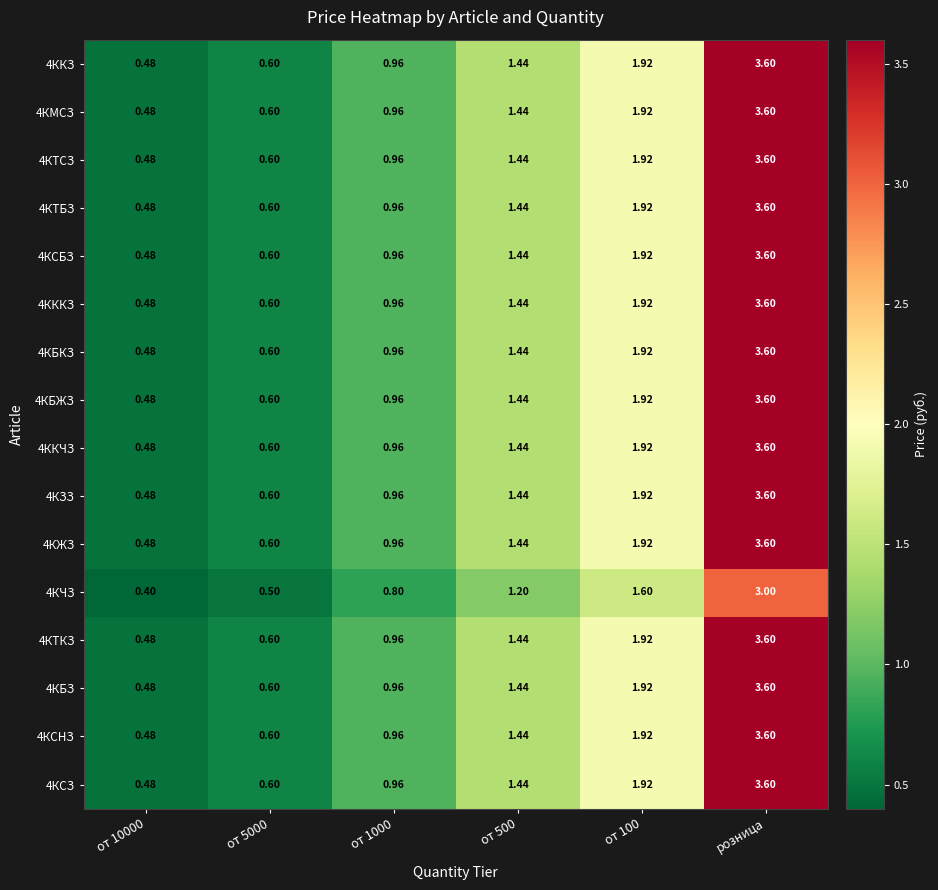

At which category is the sum across all series the highest?

розница